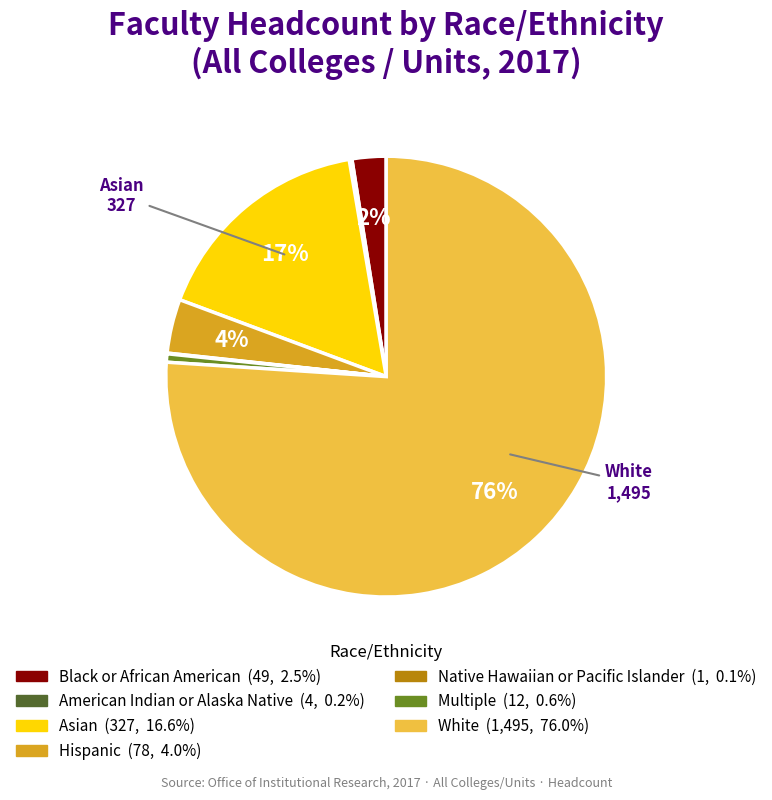

Which slice is the largest?

White